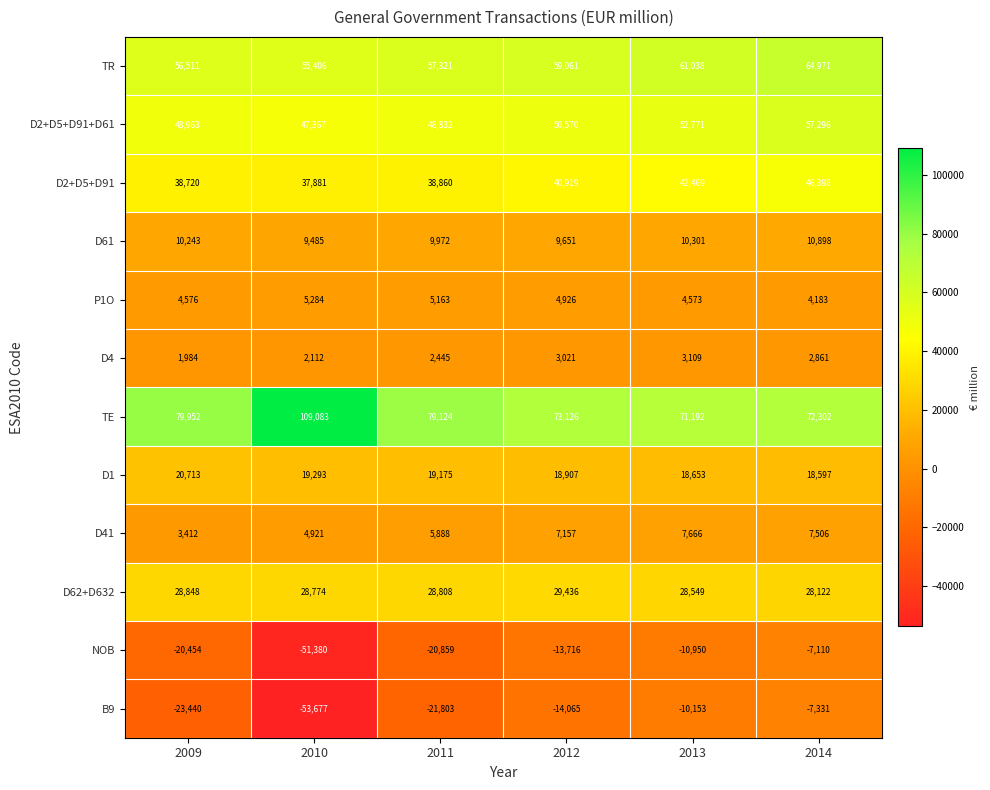

What is the average value of the D41 series?

6092